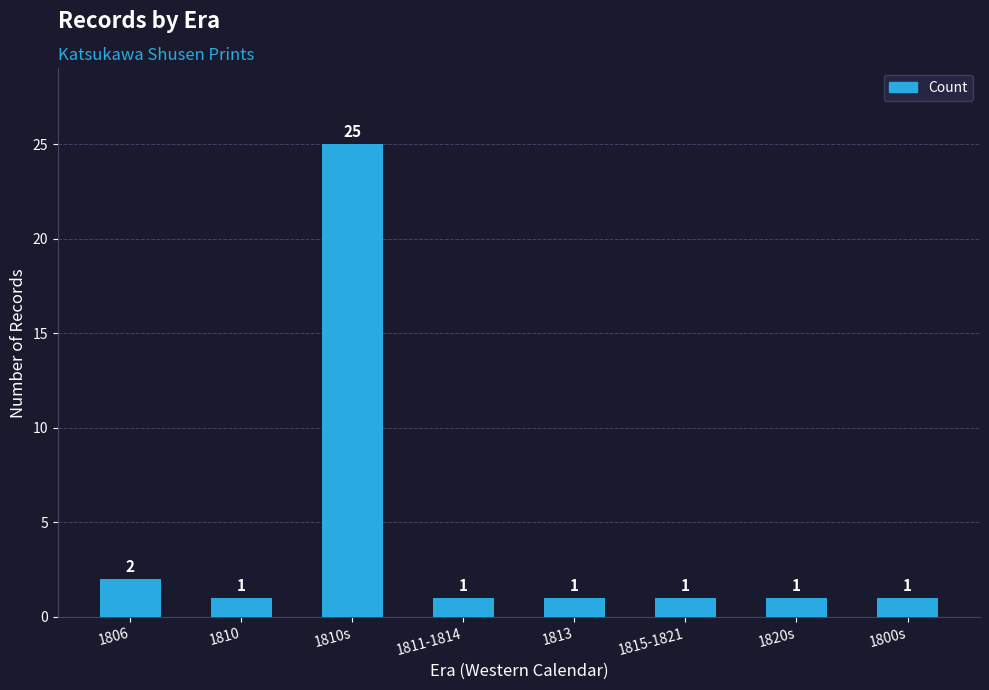

What is the value of the 7th bar from the left?

1